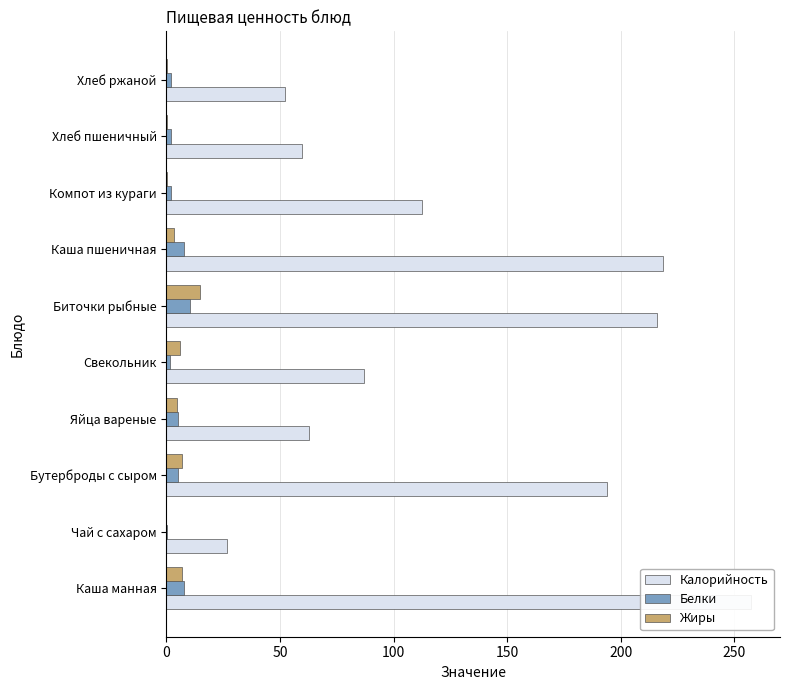

What is the difference between the second highest and minimum values in the Белки series?

7.6